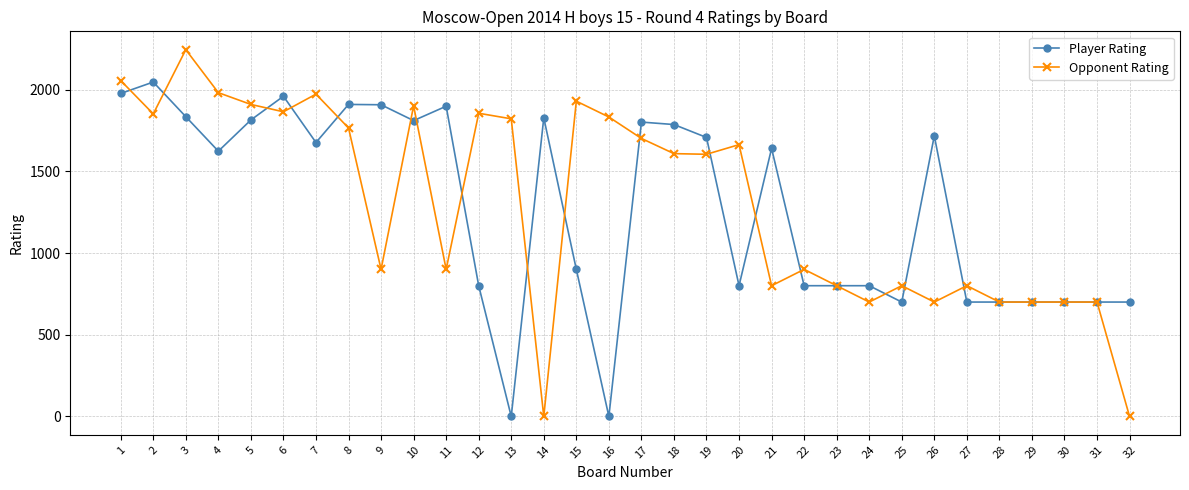

What is the difference between the Opponent Rating values at 1 and 21?

1255